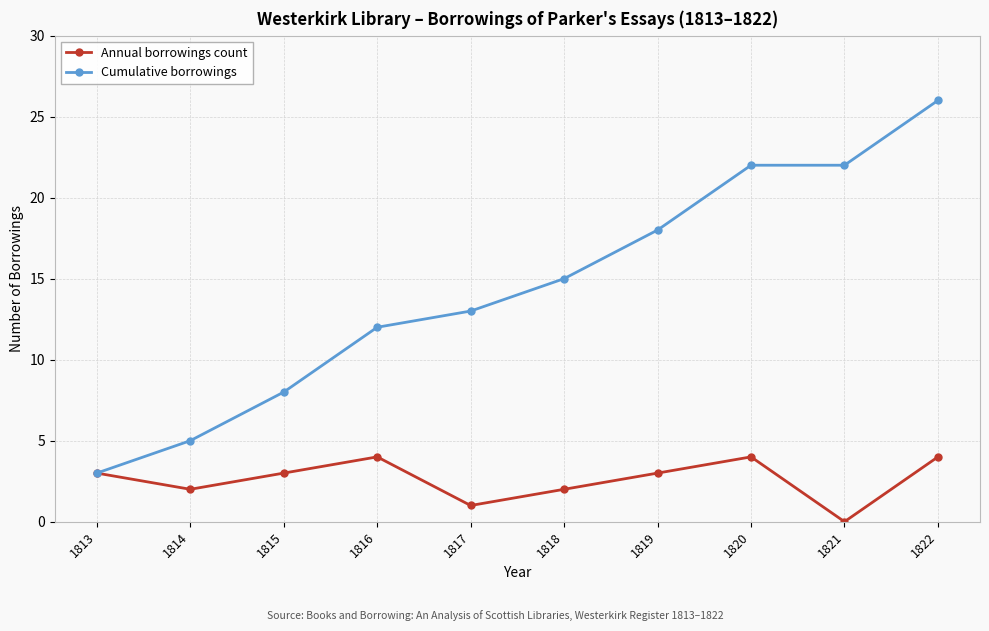

Where is the first local maximum for Annual borrowings count?

1816